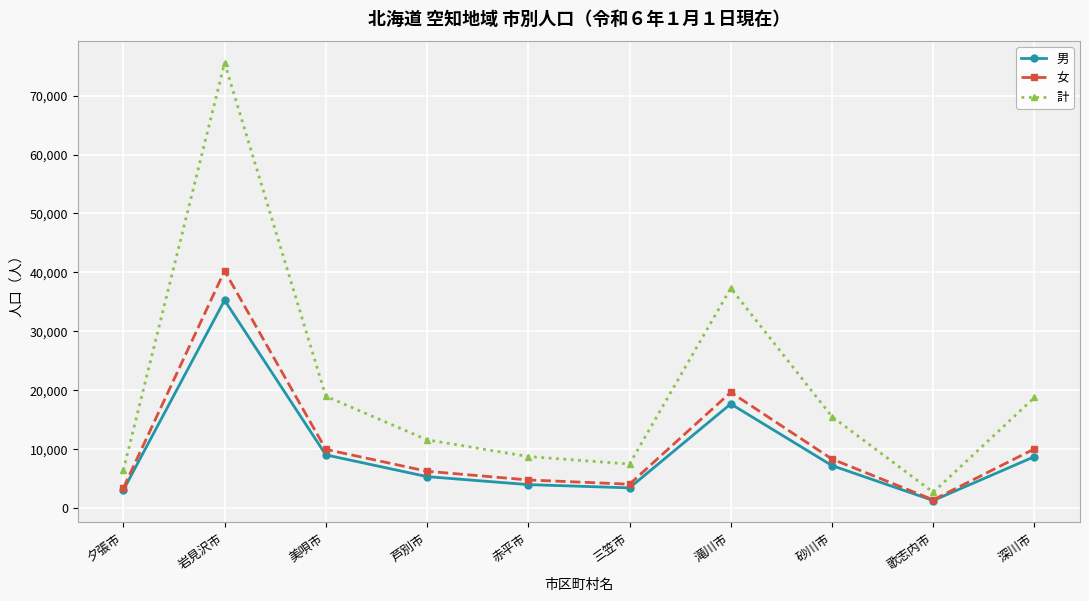

What is the difference between the second highest and second lowest values in the 計 series?

30898